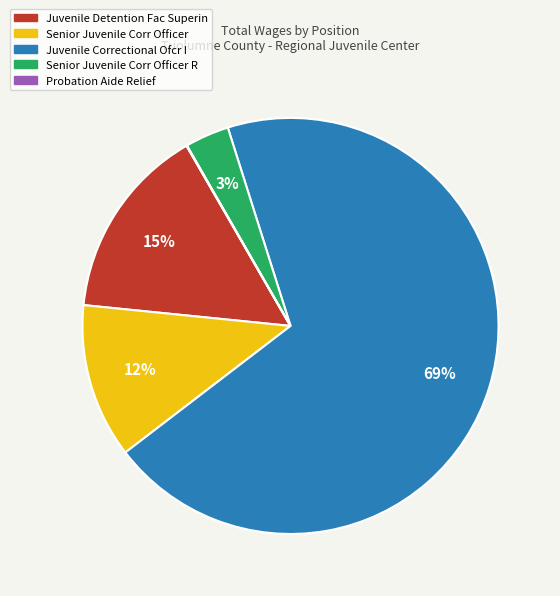

To the nearest percent, what is the average slice percentage?

20%